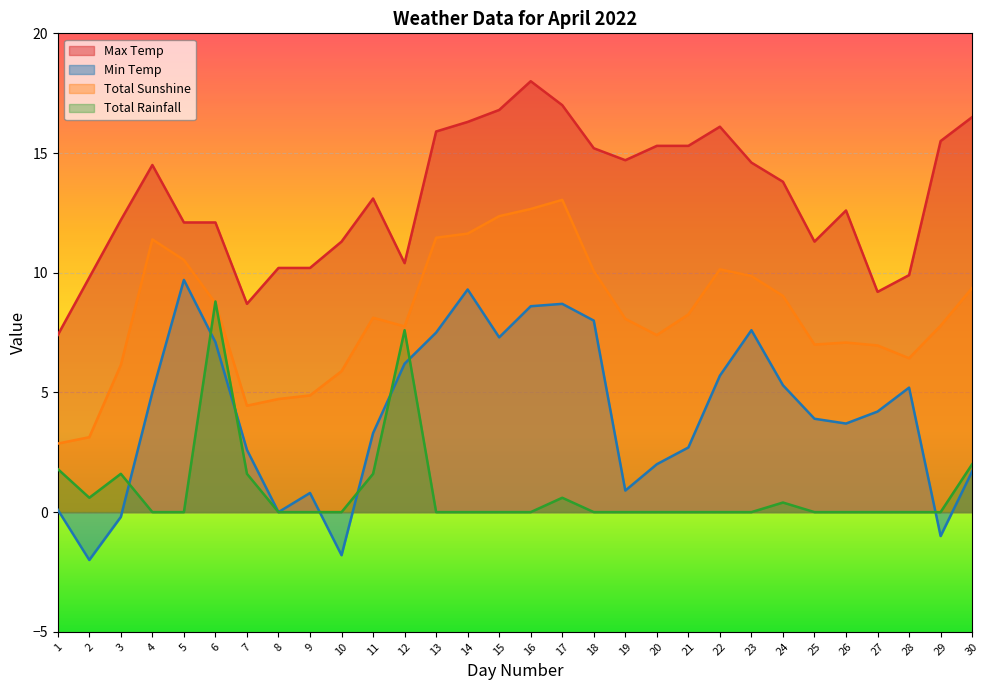

What is the difference between the second highest and minimum values in the Total Rainfall series?

7.6